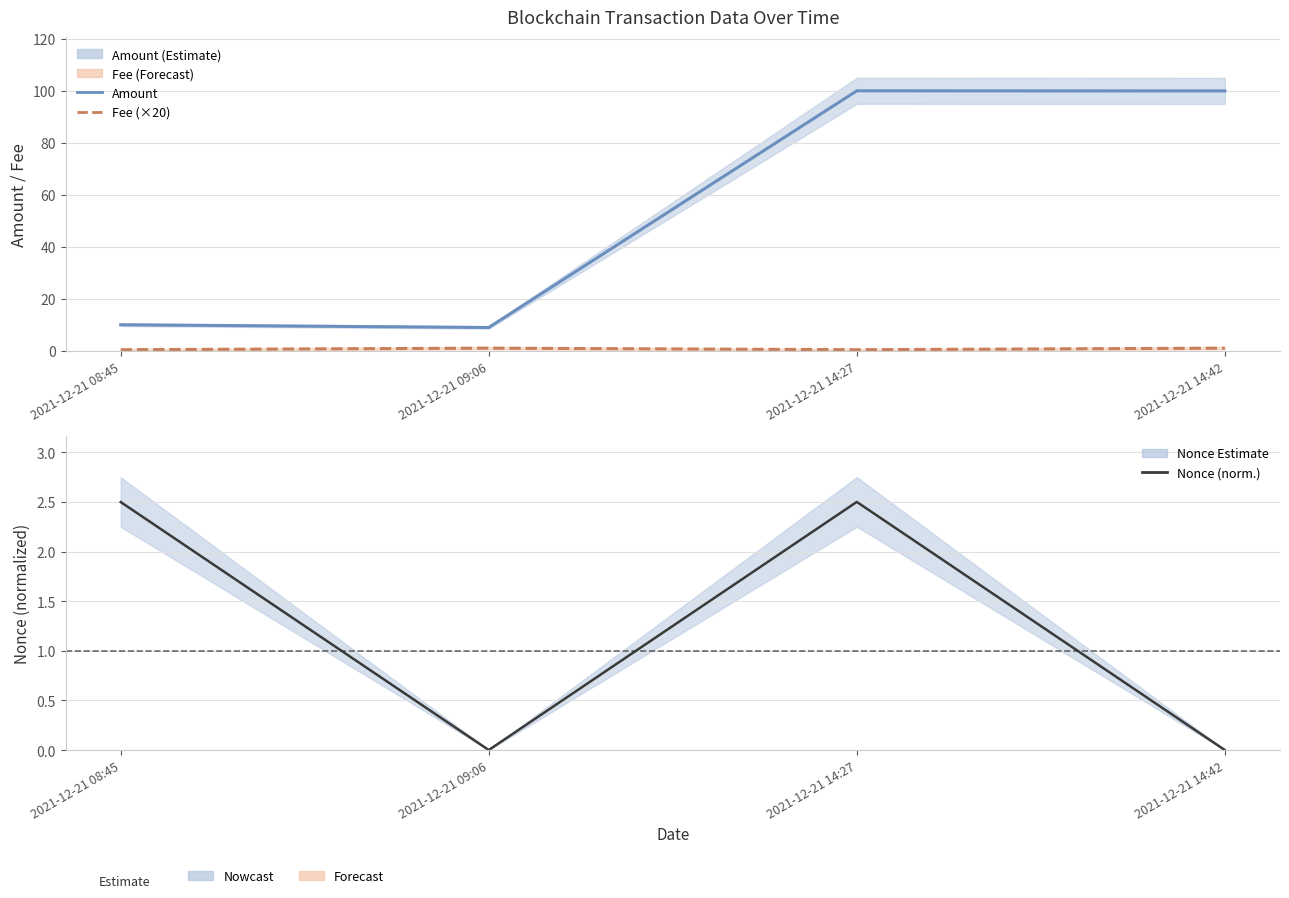

True or false: Nonce (norm.) and Amount cross at least once.

False